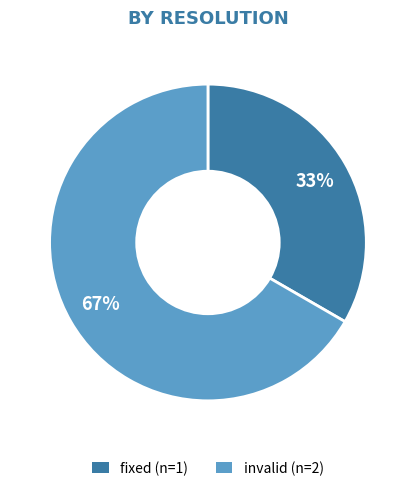

To the nearest percent, what is the average slice percentage?

50%